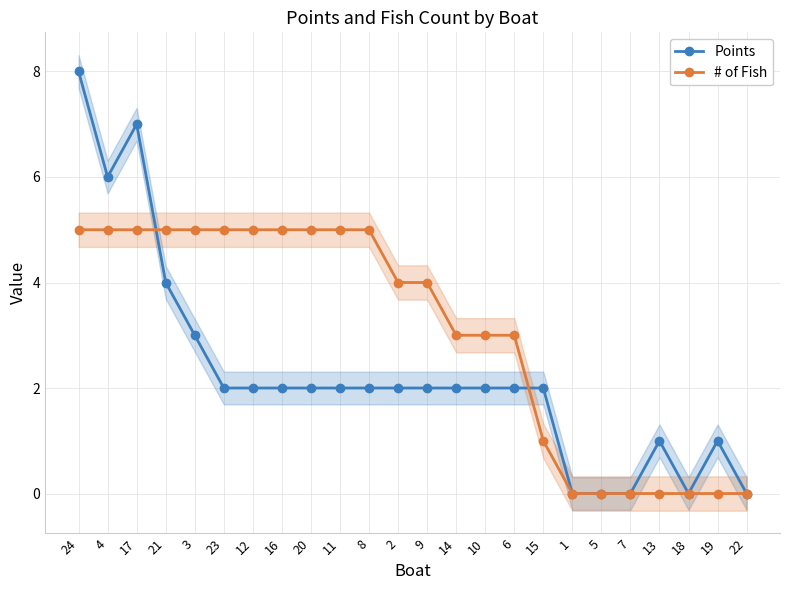

Rank the categories by Points value from highest to lowest.

24, 17, 4, 21, 3, 23, 12, 16, 20, 11, 8, 2, 9, 14, 10, 6, 15, 13, 19, 1, 5, 7, 18, 22